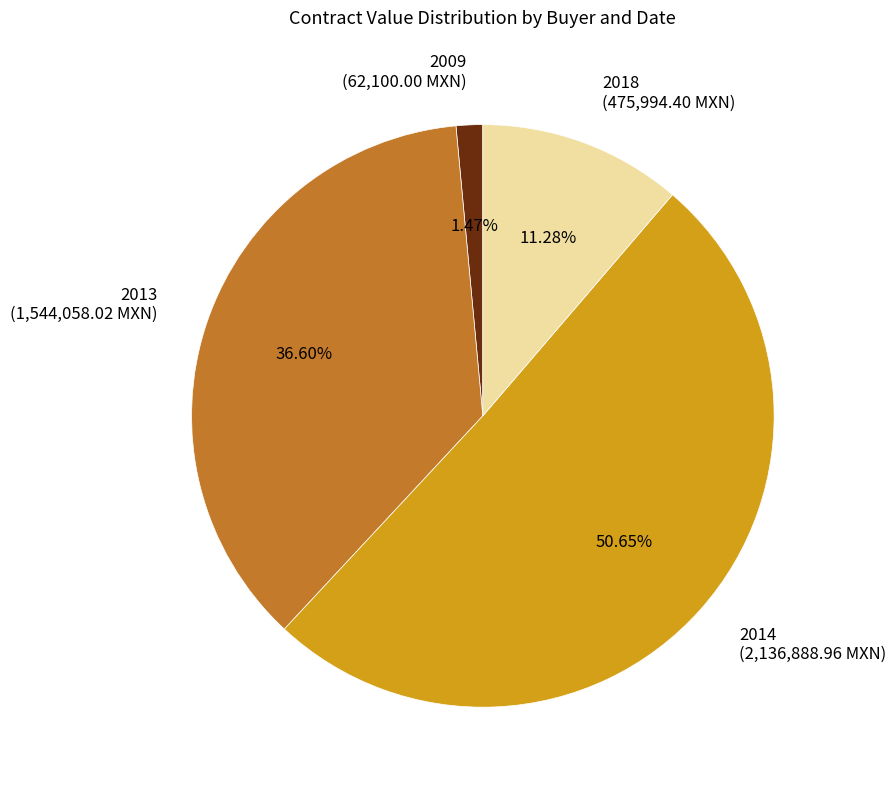

To the nearest percent, what is the average slice percentage?

25%